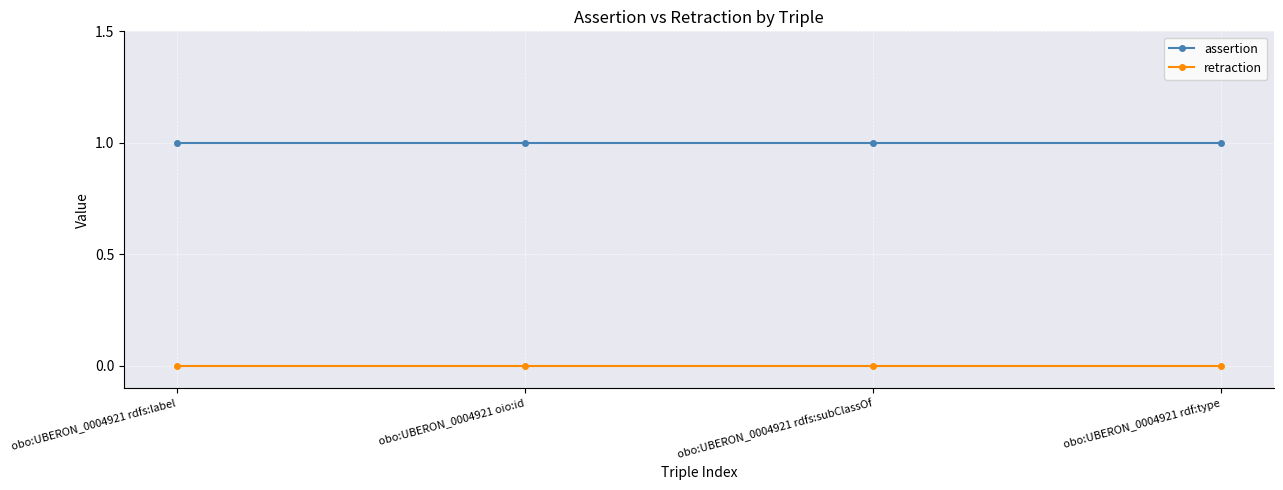

True or false: assertion and retraction cross at least once.

False